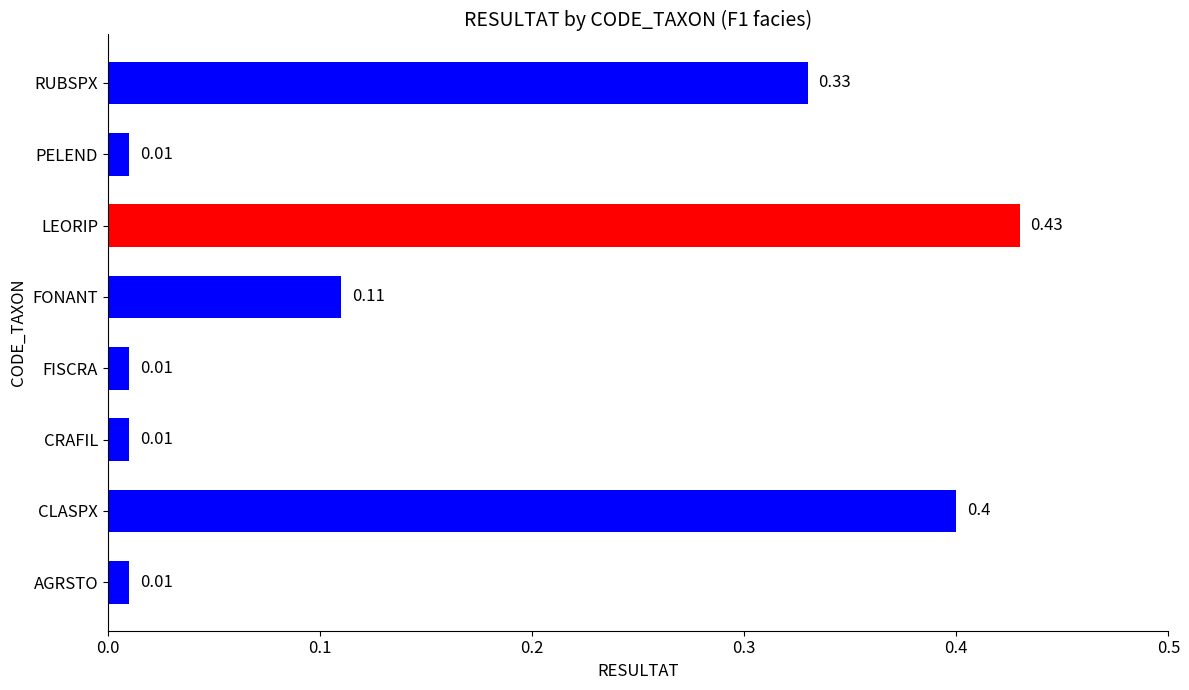

What is the difference between the maximum and minimum values?

0.4